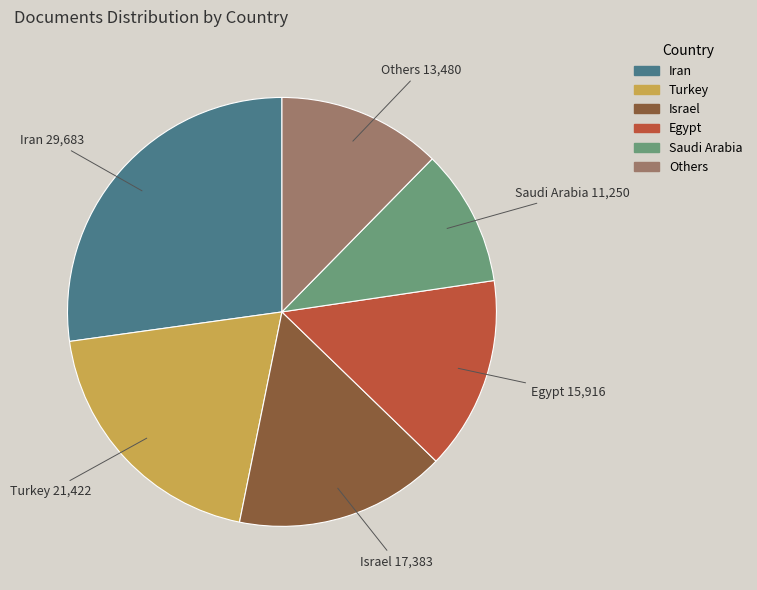

Does any single category account for the majority?

No